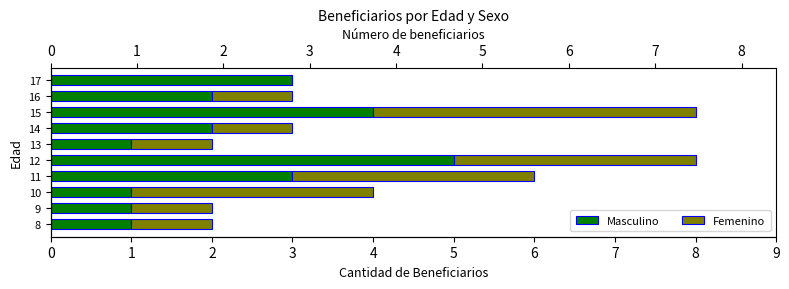

Reading right to left, transcribe all the data shown in this chart.

Masculino: 3	2	4	2	1	5	3	1	1	1
Femenino: 0	1	4	1	1	3	3	3	1	1